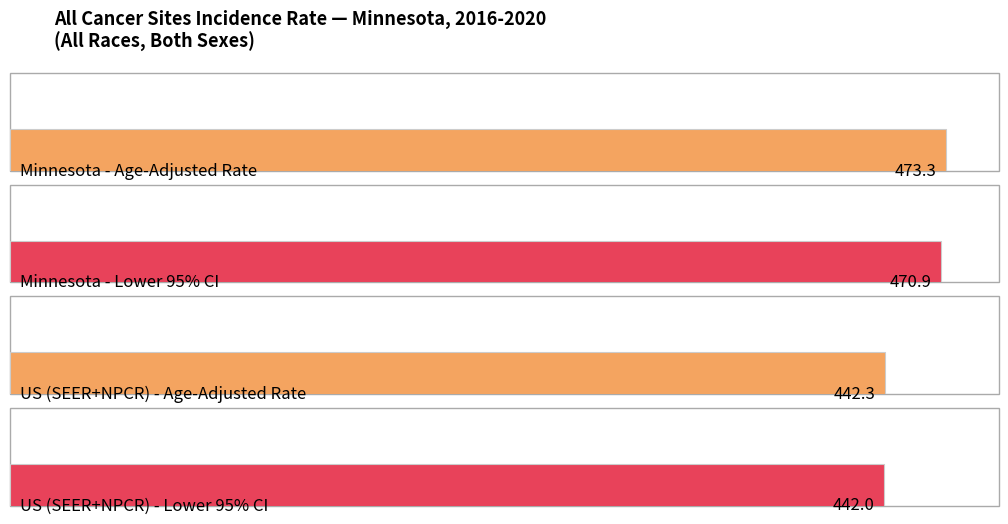

Between Minnesota and US (SEER+NPCR), which is larger?

Minnesota